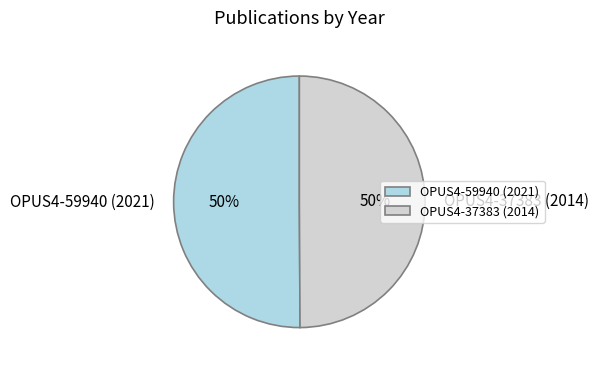

Combined, do OPUS4-37383 (2014) and OPUS4-59940 (2021) account for over 50%?

Yes